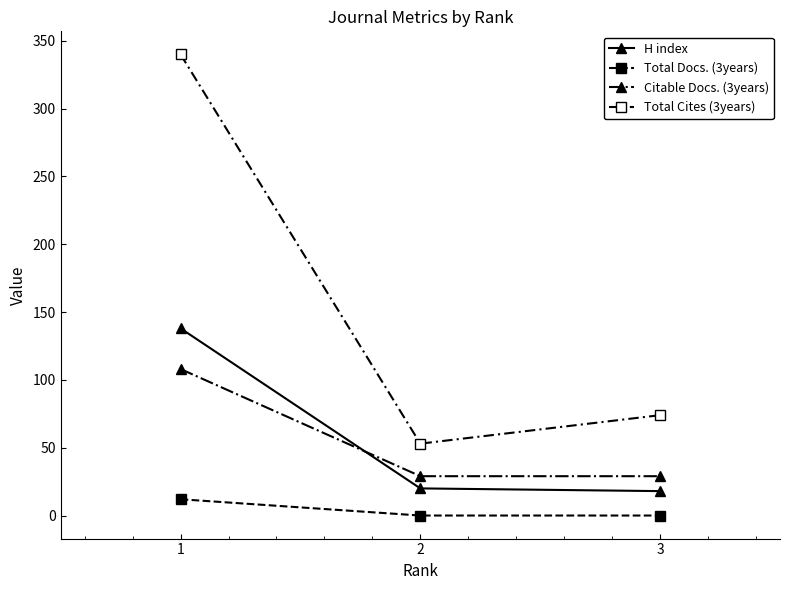

Does the chart have visible grid lines?

No